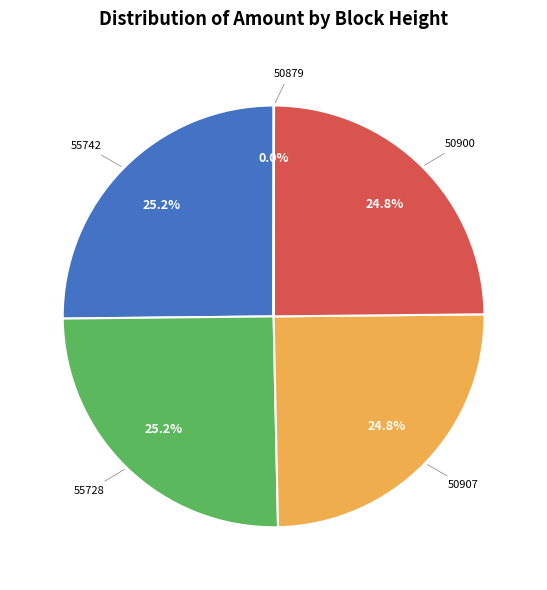

Does any single category account for the majority?

No